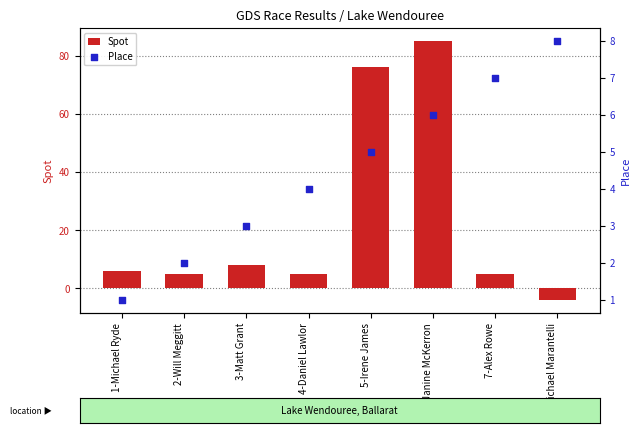

Is the value of Spot at 7-Alex Rowe greater than the value of Place at 5-Irene James?

No